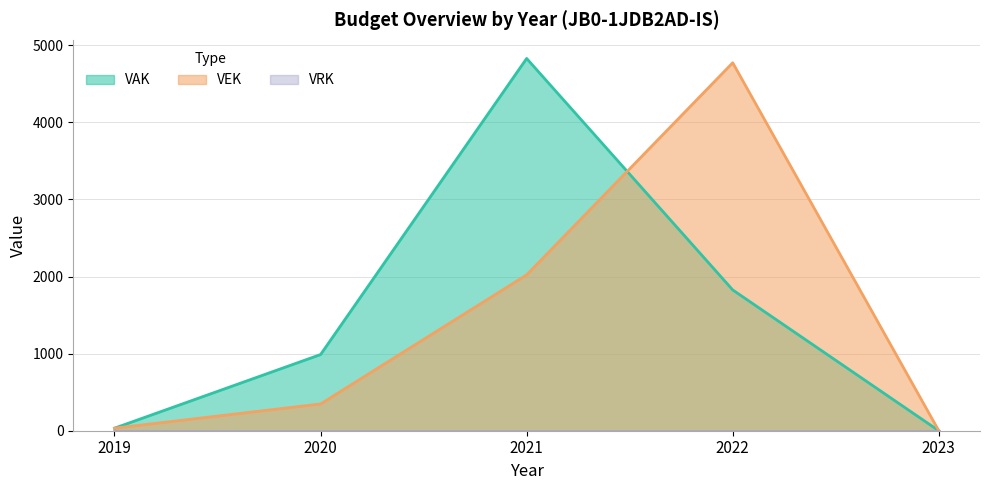

At which category is the sum across all series the highest?

2021